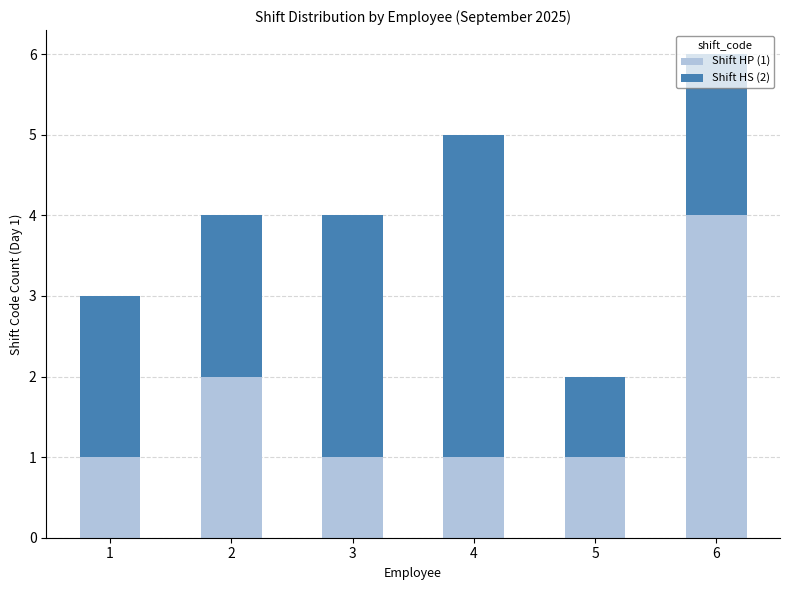

What is the difference between the maximum and minimum values in the Shift HP (1) series?

3